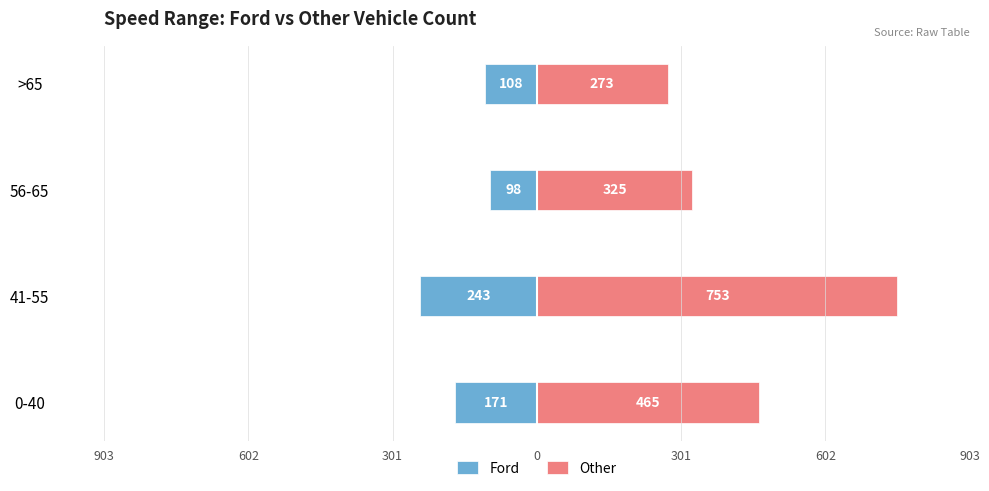

How many values in the Ford series exceed -108?

1